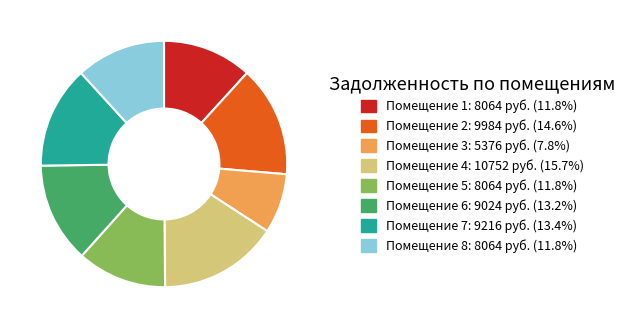

Is the sum of Помещение 6: 9024 руб. (13.2%) and Помещение 1: 8064 руб. (11.8%) greater than half?

No